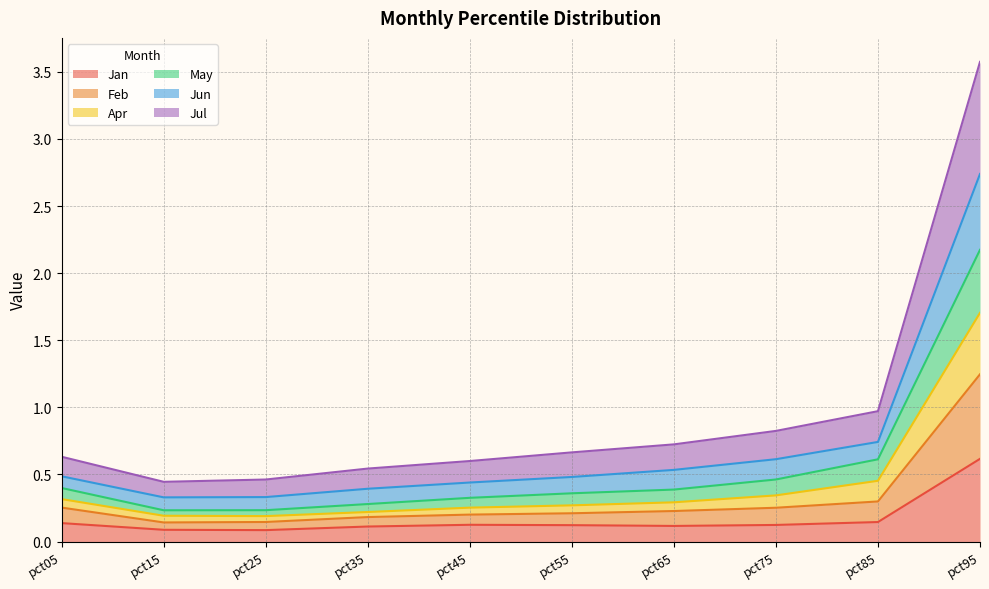

What is the maximum value for Jan?

0.6